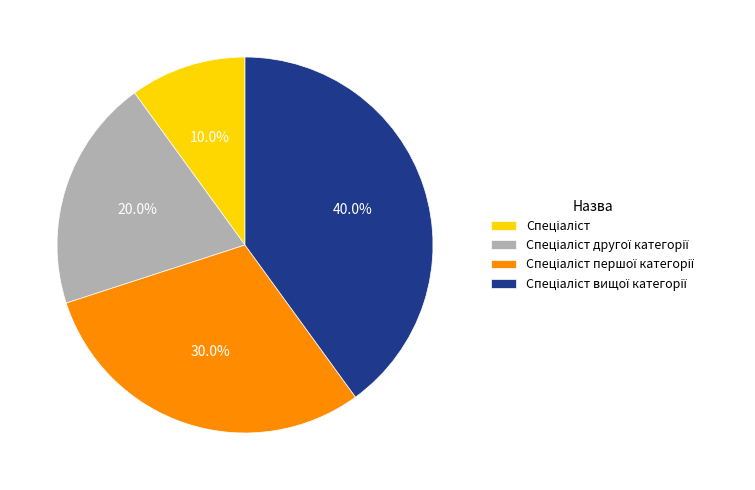

Does any single category account for the majority?

No